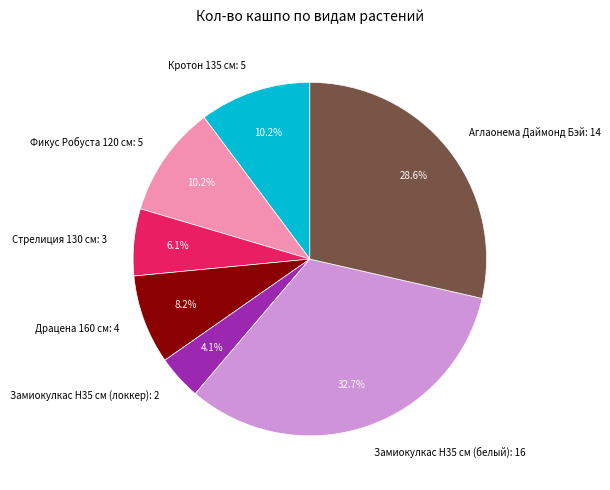

Is it true that Замиокулкас Н35 см (локкер) is 4% of the pie?

True